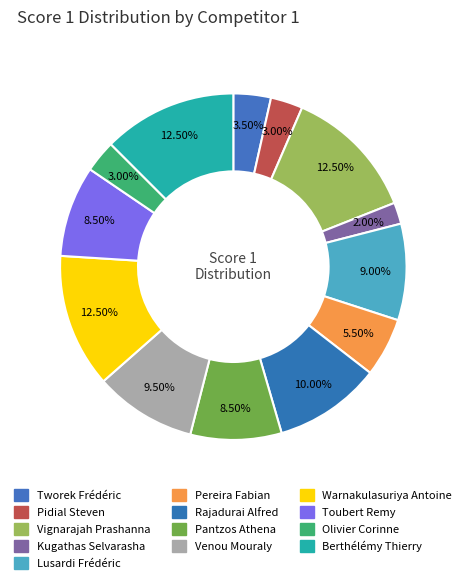

To the nearest percent, what portion does Berthélémy Thierry represent?

12%